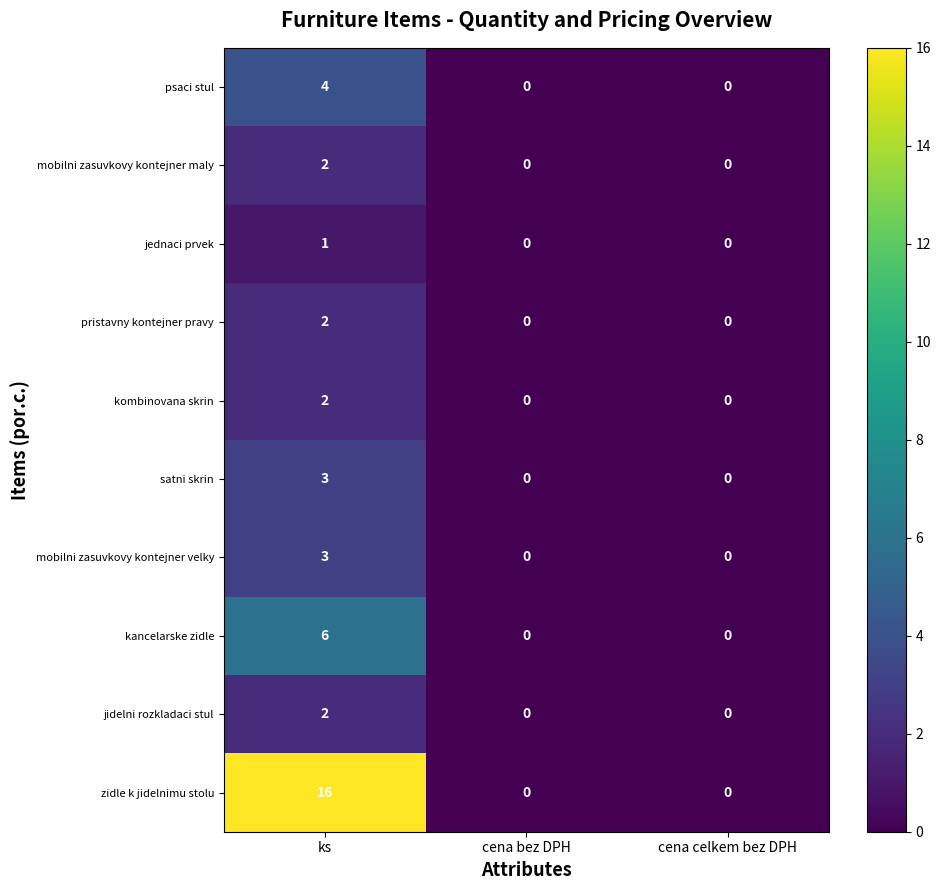

Is it true that pristavny kontejner pravy equals -1 at cena celkem bez DPH?

False